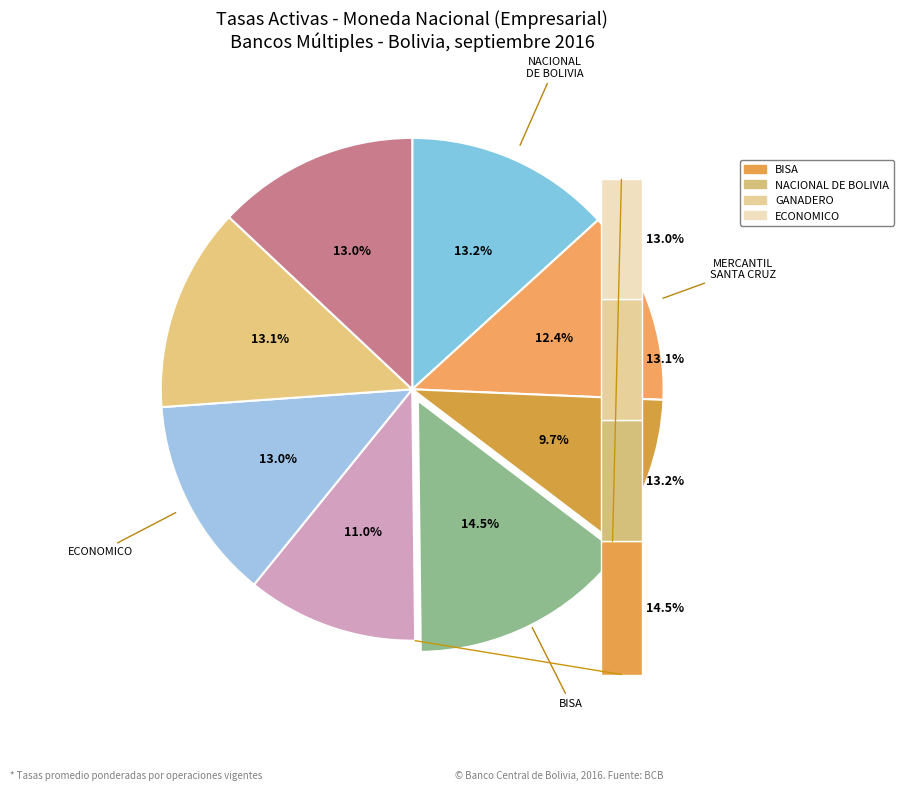

The BISA slice represents 29% of the pie. True or false?

False